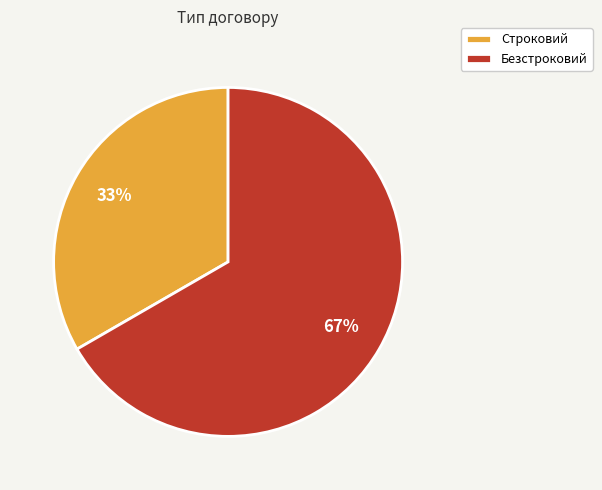

The Строковий slice represents 33% of the pie. True or false?

True